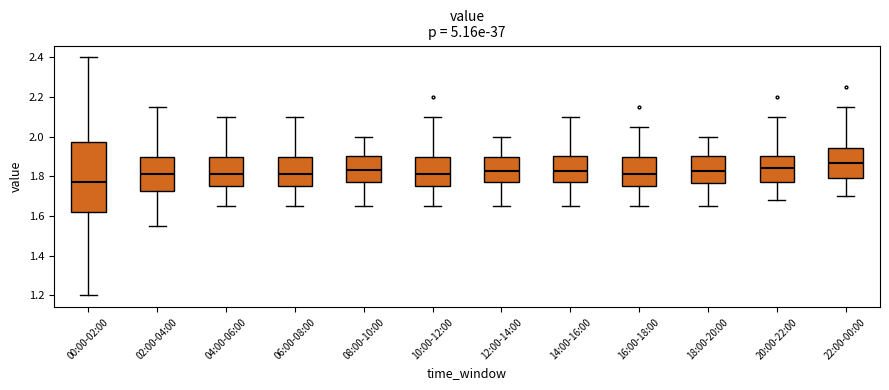

Where is the upper edge of the box for 22:00-00:00 on the y-axis? The values are not printed on the chart, so give them approximately, as read against the axis.

1.94